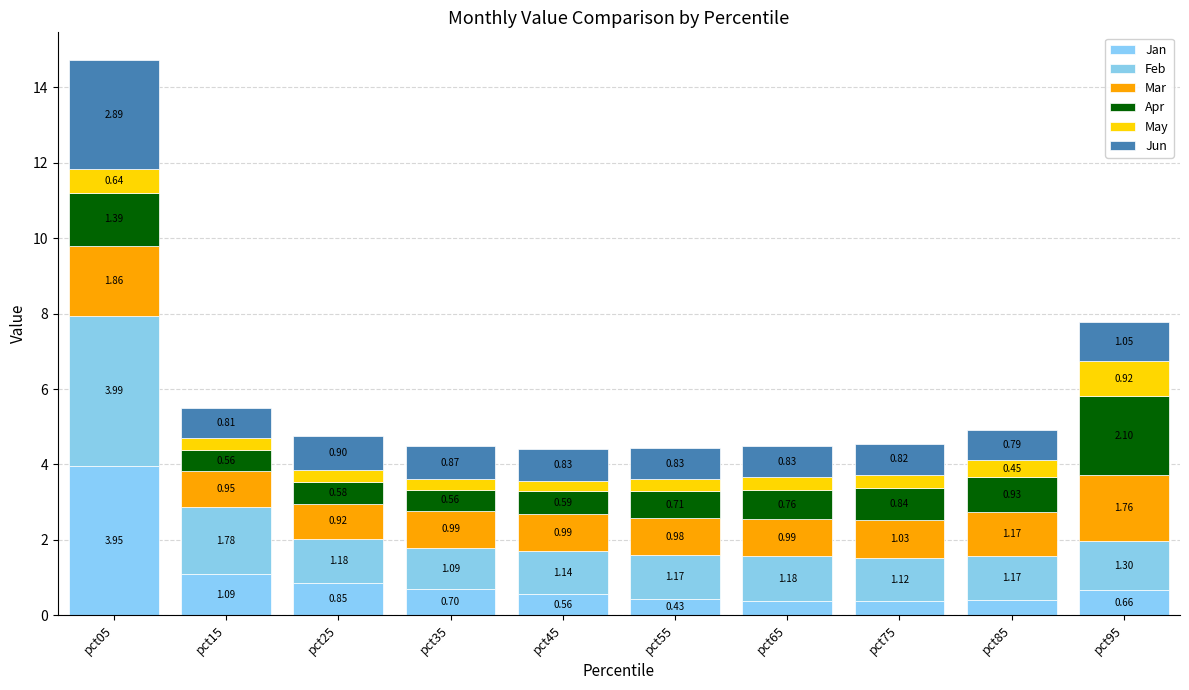

At which label does Jan reach its peak?

pct05